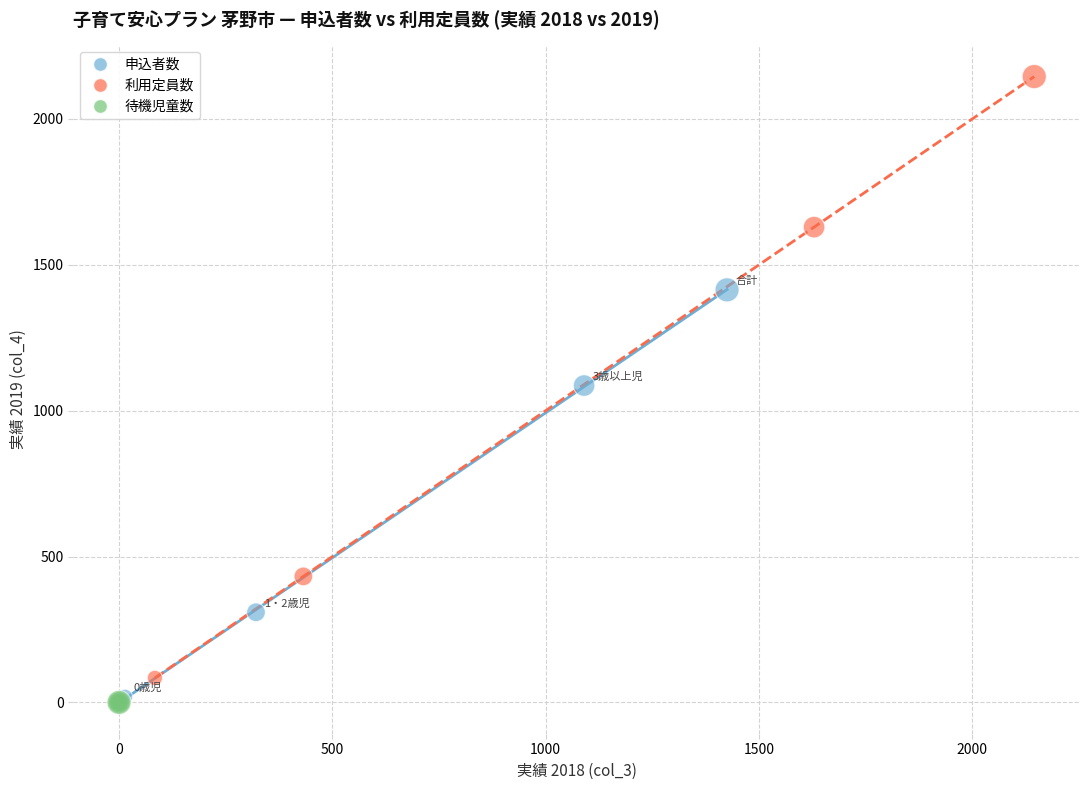

Which series reaches the maximum Y coordinate?

利用定員数